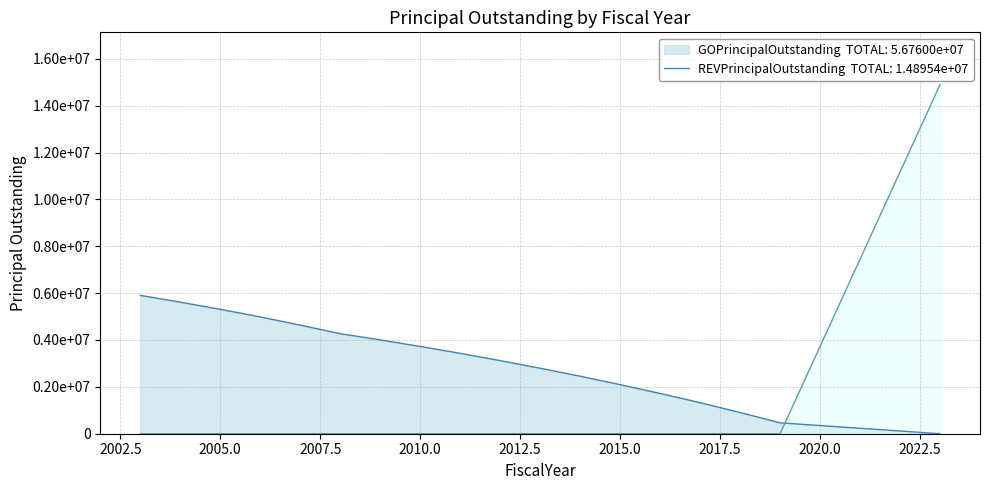

Reading left to right, transcribe all the data shown in this chart.

GOPrincipalOutstanding: 2003=5905000.0	2004=5615000.0	2005=5310000.0	2006=4985000.0	2007=4635000.0	2008=4270000.0	2009=4005000.0	2010=3725000.0	2011=3430000.0	2012=3120000.0	2013=2795000.0	2014=2455000.0	2015=2095000.0	2016=1720000.0	2017=1325000.0	2018=905000.0	2019=465000.0	2023=0.0
REVPrincipalOutstanding: 2003=0.0	2004=0.0	2005=0.0	2006=0.0	2007=0.0	2008=0.0	2009=0.0	2010=0.0	2011=0.0	2012=0.0	2013=0.0	2014=0.0	2015=0.0	2016=0.0	2017=0.0	2018=0.0	2019=0.0	2023=14895375.3